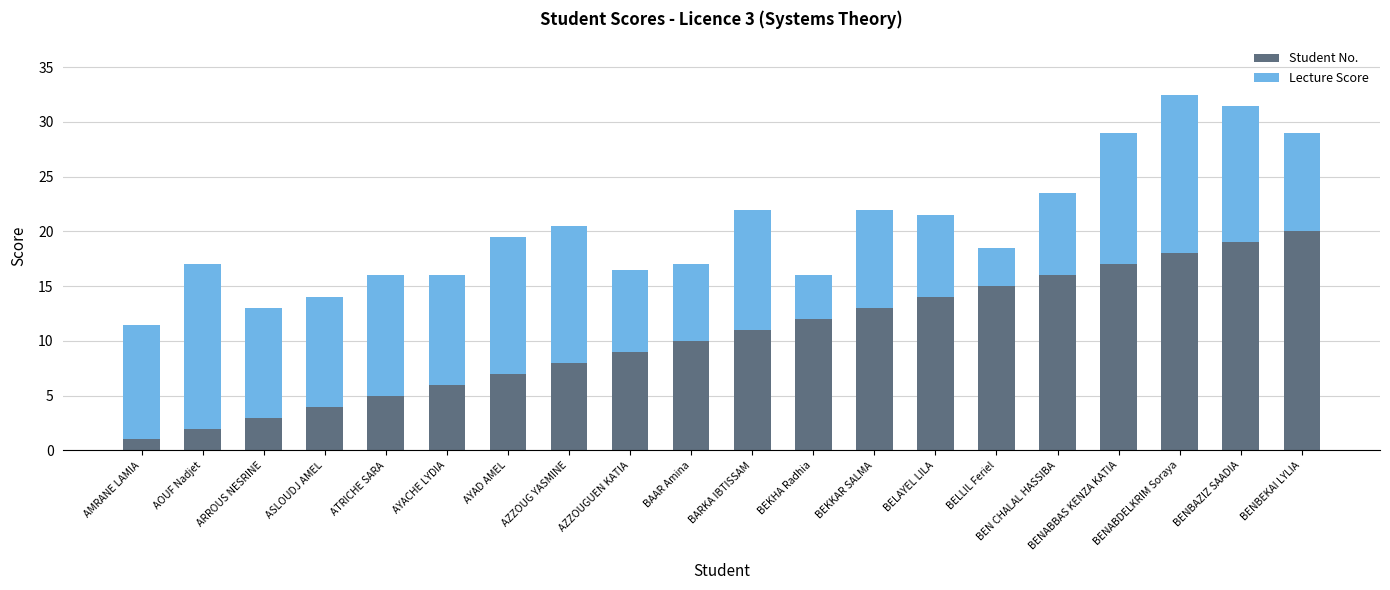

What is the average value of the Student No. series?

10.5